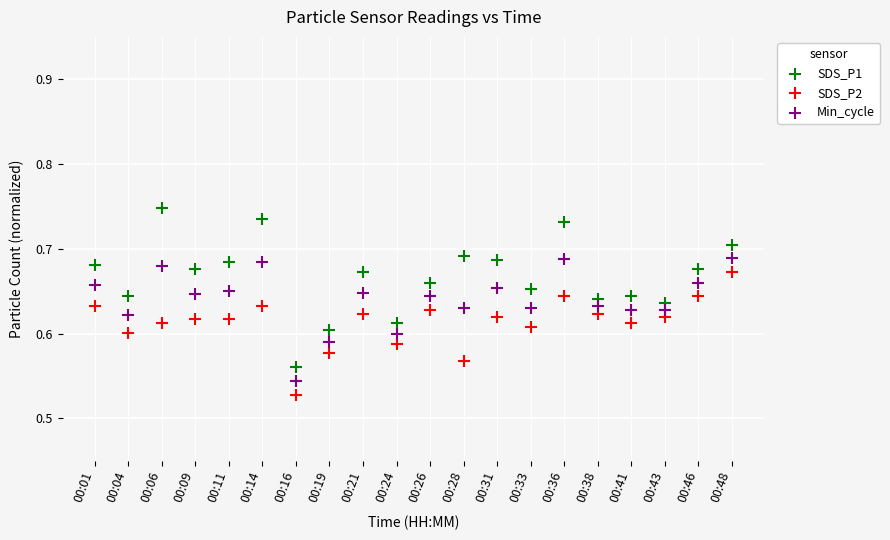

Which series has the largest Y range (max minus min)?

SDS_P1